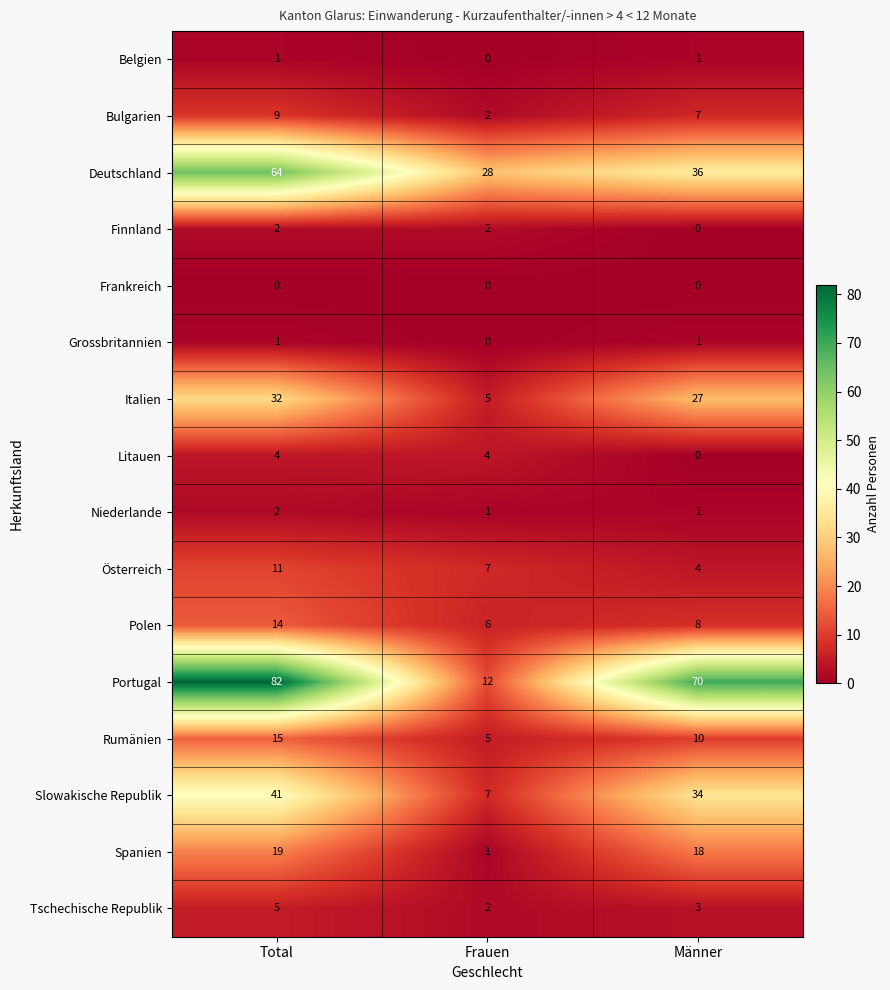

Between Total and Männer, which series saw the biggest shift?

Deutschland